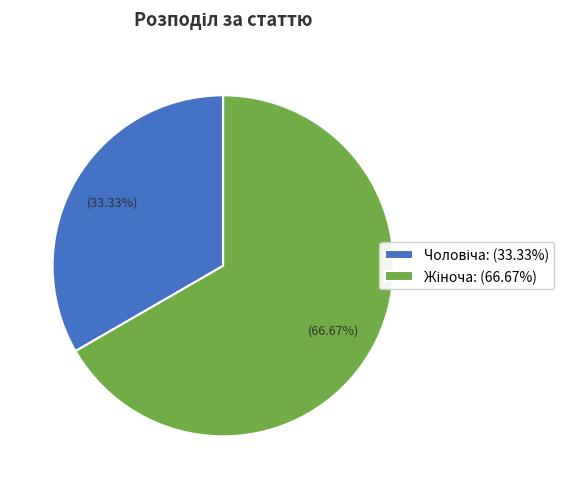

Is there any slice that represents more than half of the pie?

Yes